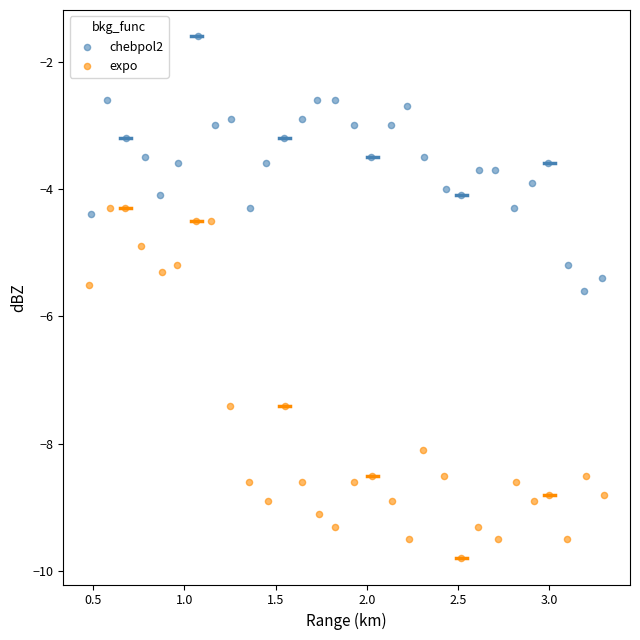

Which series reaches the maximum Y coordinate?

chebpol2